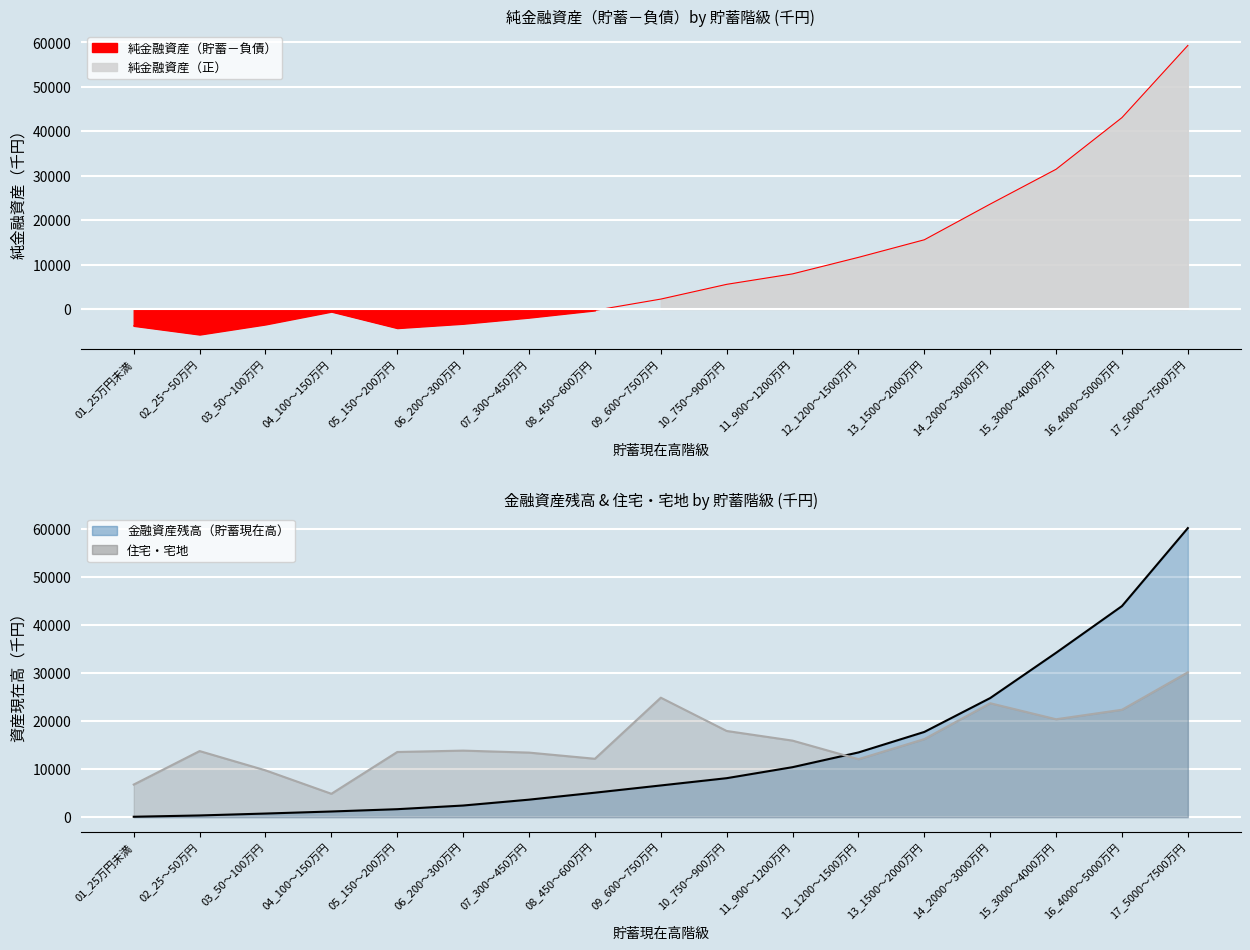

Which series changed the most between 01_25万円未満 and 17_5000～7500万円?

金融資産残高（貯蓄現在高）_line